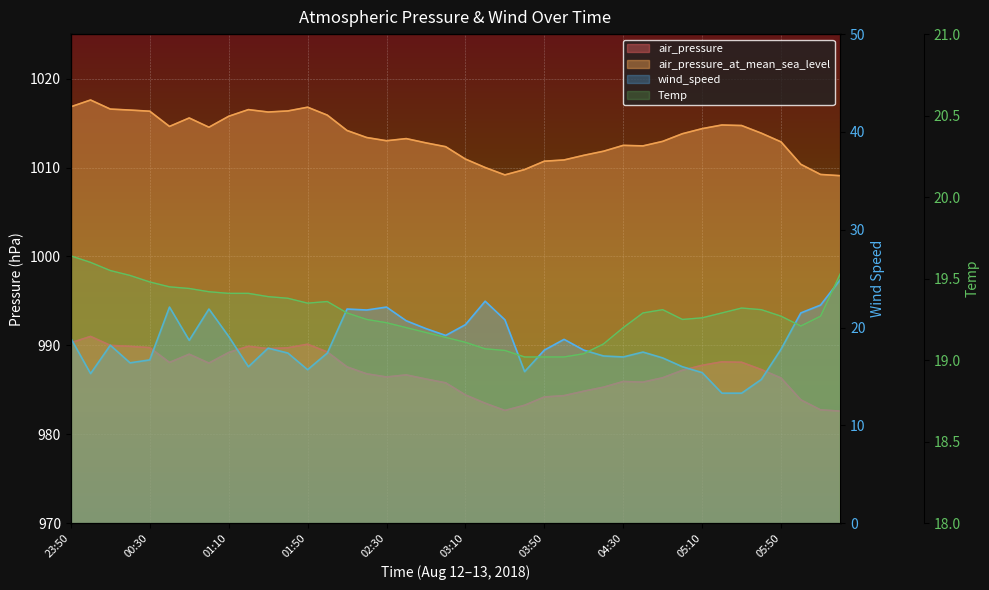

Where is the first local maximum for air_pressure_at_mean_sea_level?

00:00